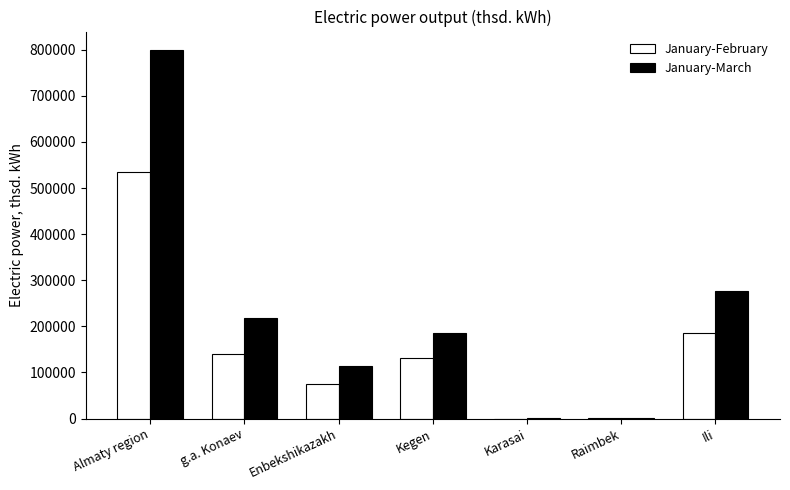

At which category does the chart reach its peak across all series?

Almaty region